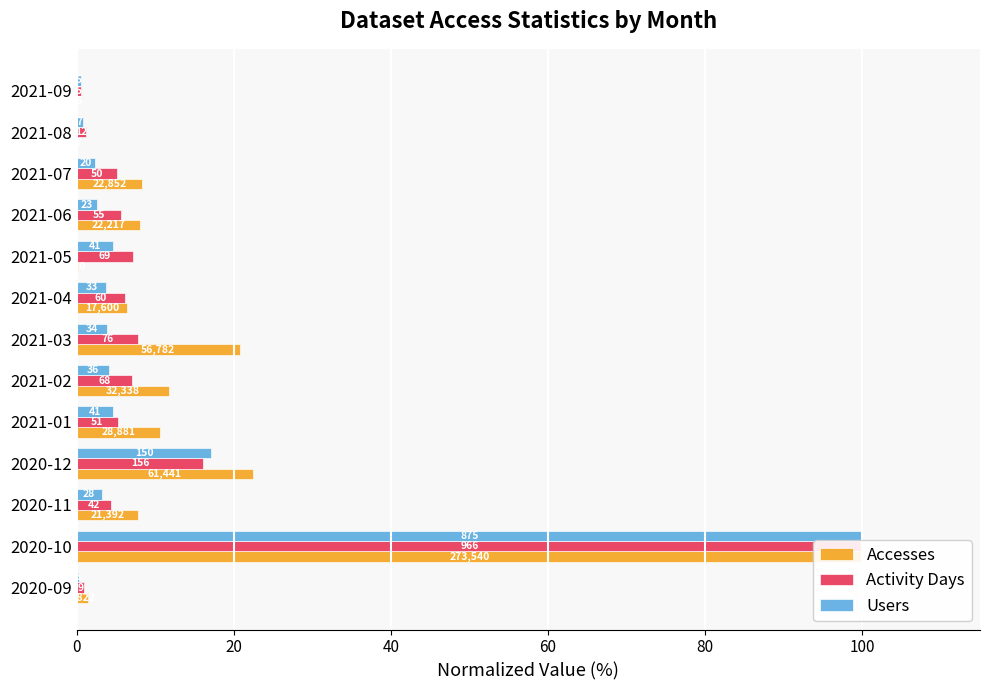

Reading left to right, transcribe all the data shown in this chart.

Accesses: 1.4	100.0	7.8	22.5	10.6	11.8	20.8	6.4	0.1	8.1	8.4	0.0	0.0
Activity Days: 0.9	100.0	4.3	16.1	5.3	7.0	7.9	6.2	7.1	5.7	5.2	1.2	0.5
Users: 0.3	100.0	3.2	17.1	4.7	4.1	3.9	3.8	4.7	2.6	2.3	0.8	0.6